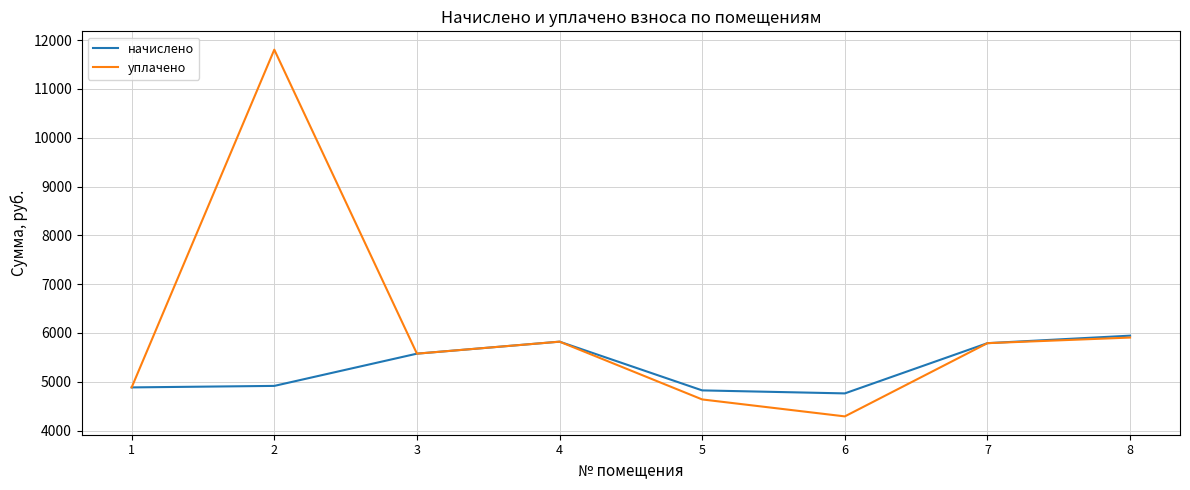

What is the difference between the начислено values at 7 and 5?

967.7